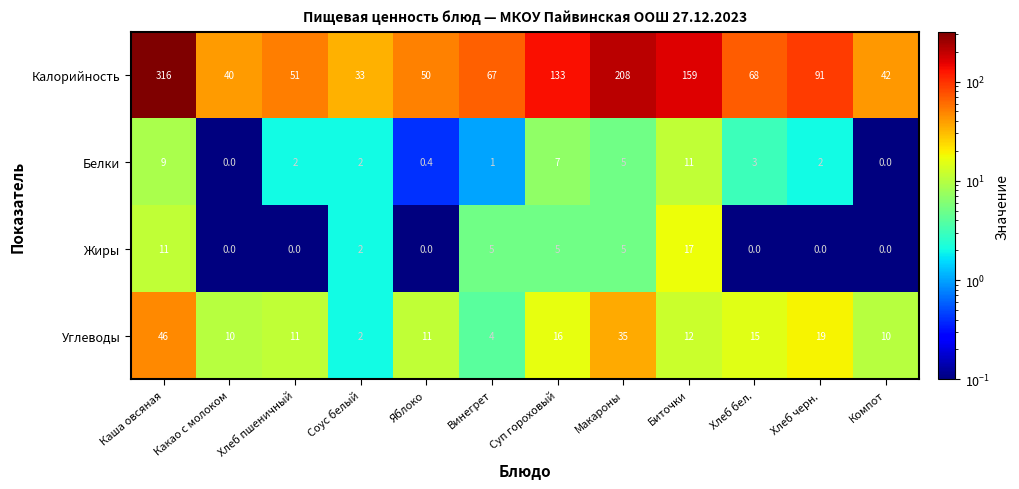

True or false: Калорийность has a value of 159.0 at Биточки.

True